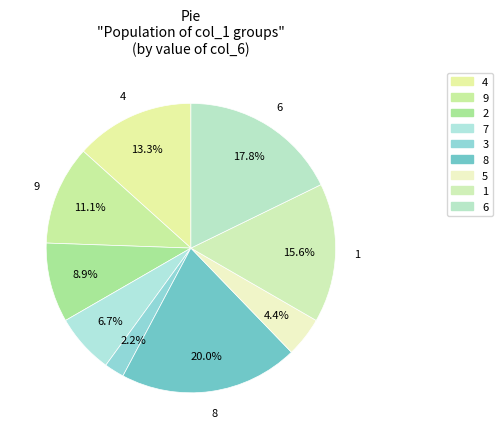

Which slice is the largest?

8